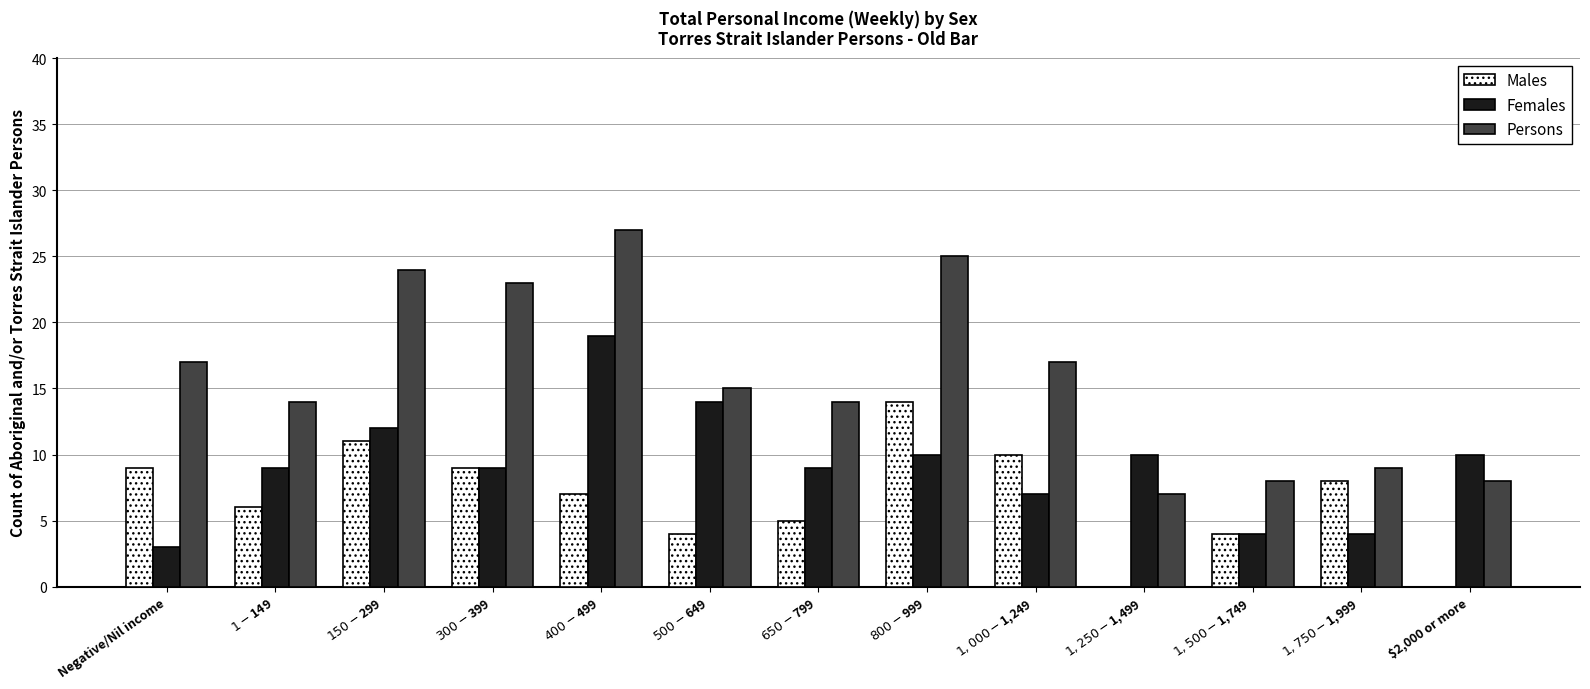

True or false: Males has a value of 6 at $500-$649.

False